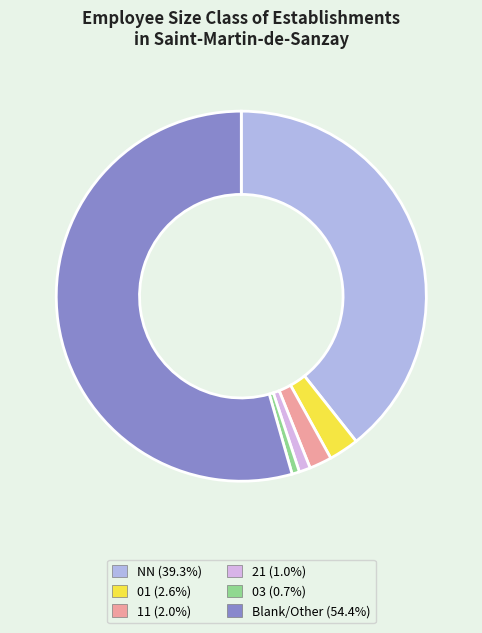

Is there any slice that represents more than half of the pie?

Yes